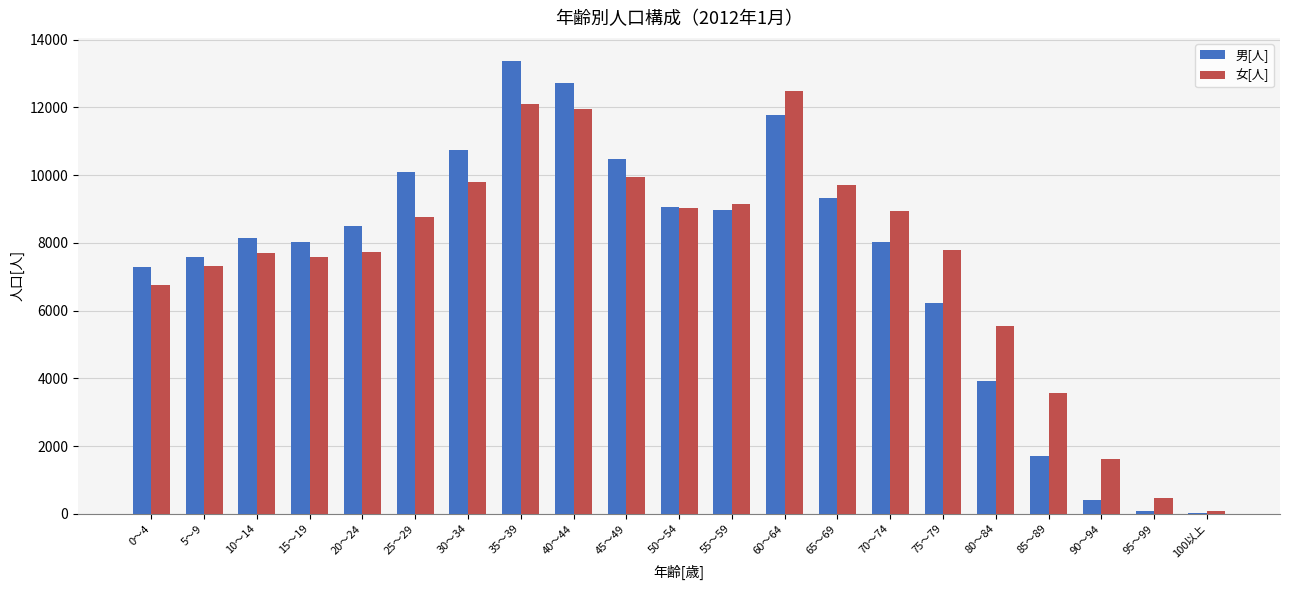

At which label is 男[人] closest to 6698?

75～79